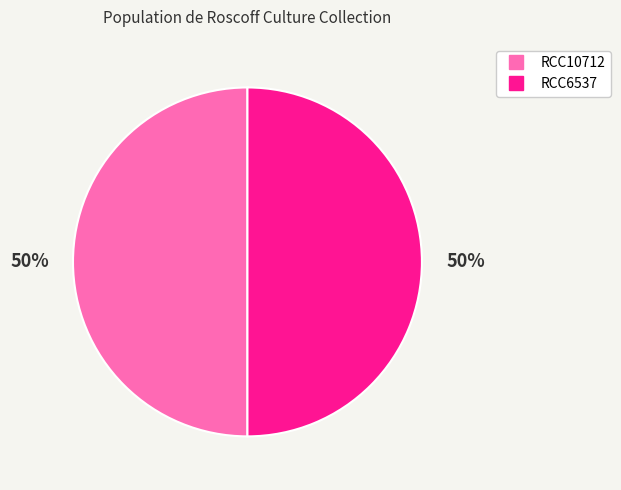

Do RCC6537 and RCC10712 together represent more than half of the pie?

Yes